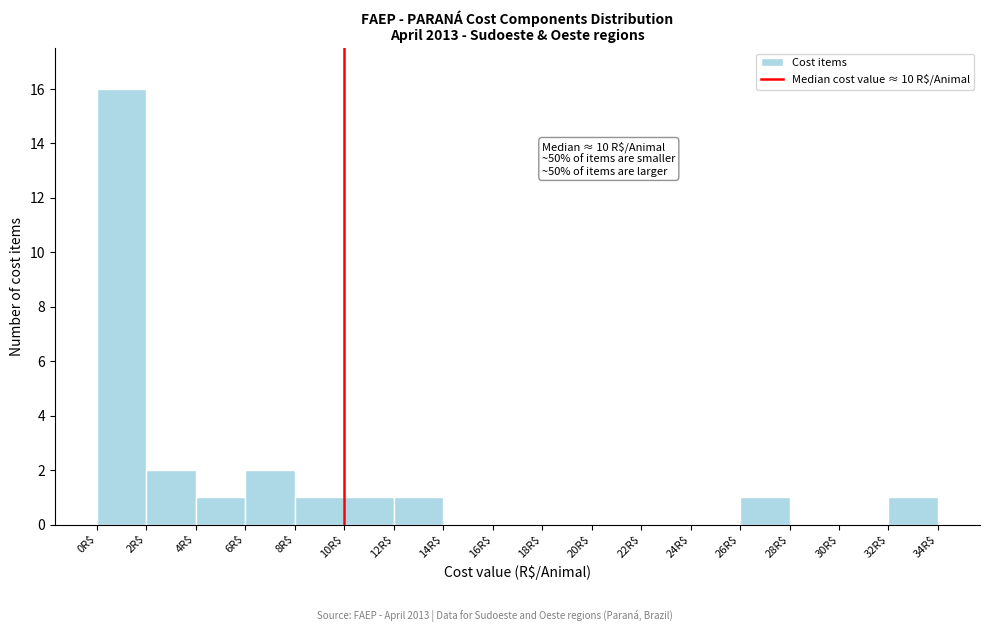

Over which range of the x-axis is the bar tallest?

0 to 2